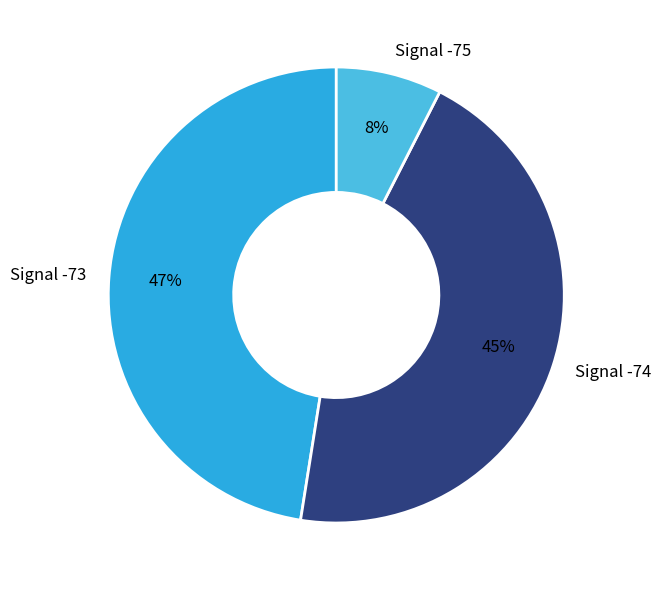

Is it true that Signal -73 is 58% of the pie?

False